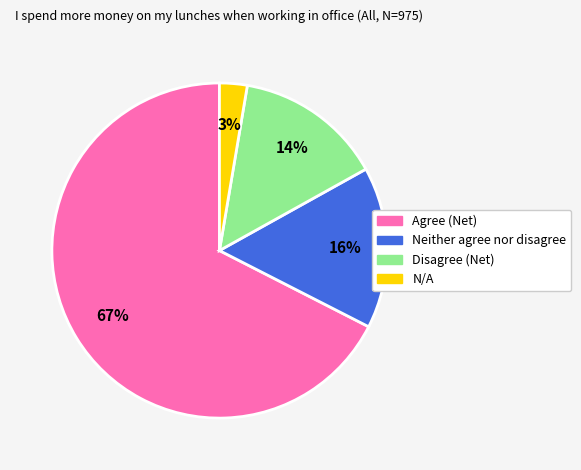

Do Neither agree nor disagree and Disagree (Net) together represent more than half of the pie?

No